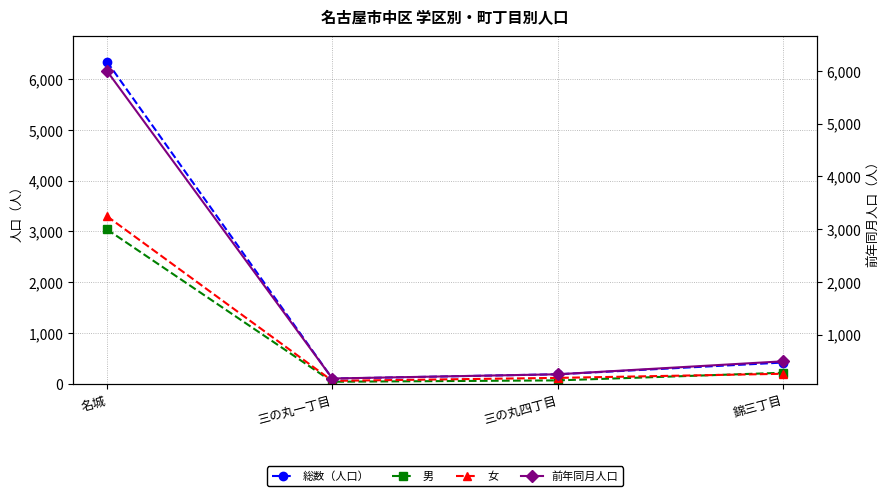

What is the smallest value displayed?

44